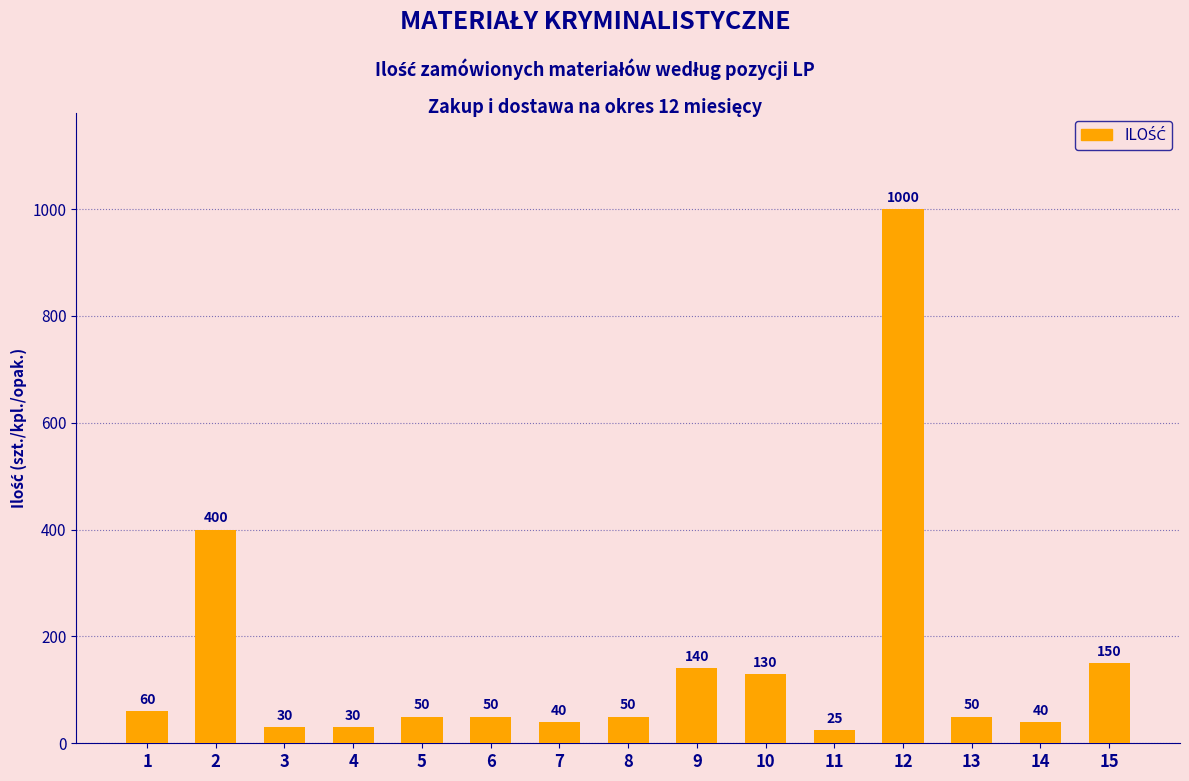

What is the change in value from 5 to 7?

-10